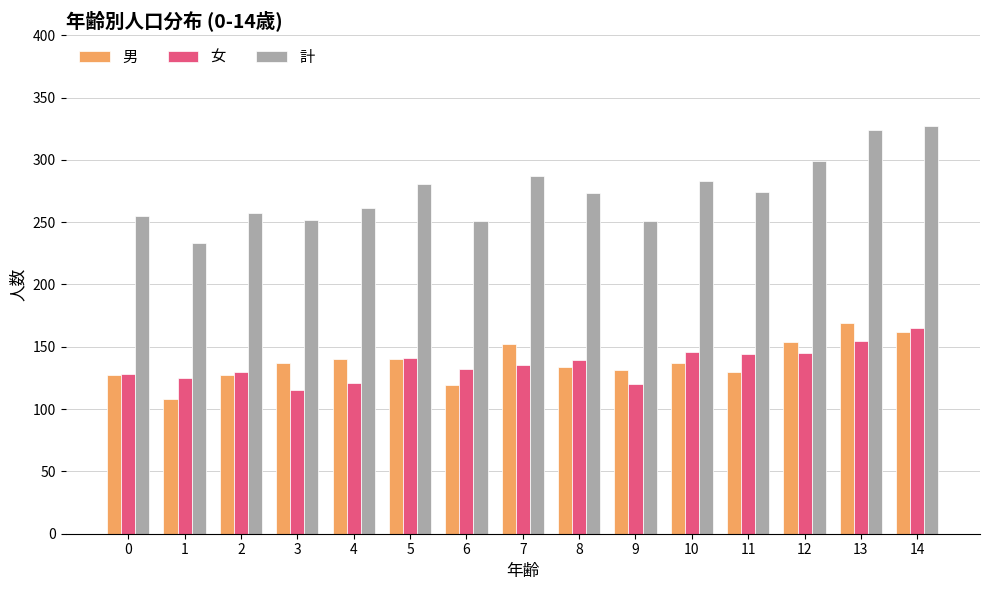

Which label corresponds to the smallest value in the chart?

1